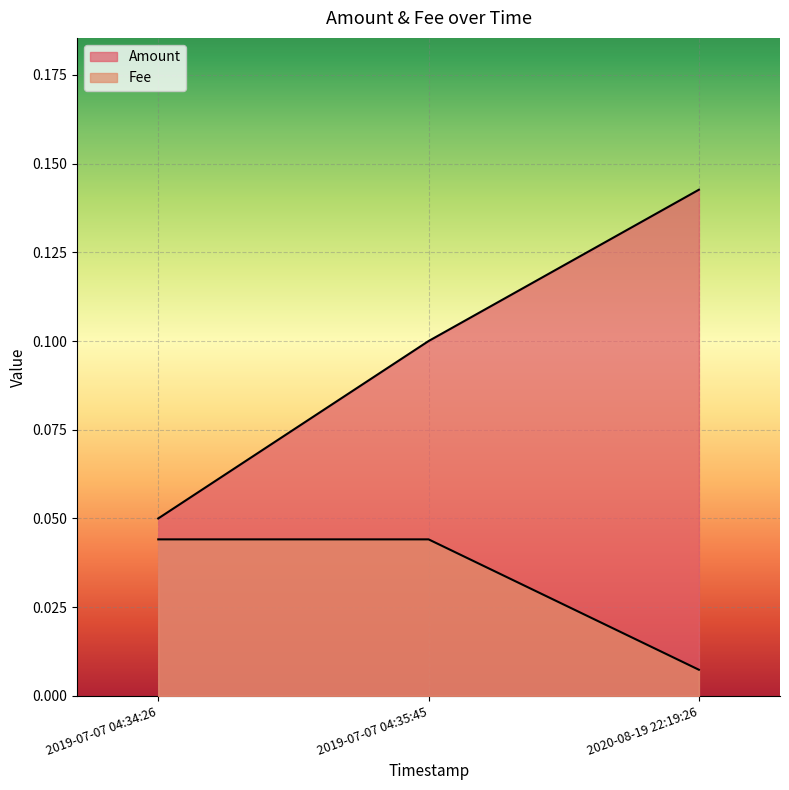

The value at 2020-08-19 22:19:26 is 0.0. True or false?

False